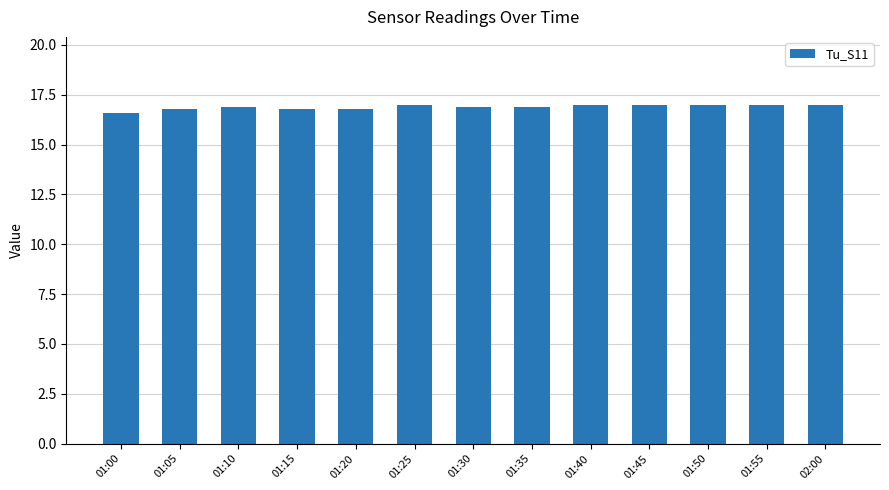

Which label corresponds to the smallest value in the chart?

01:00